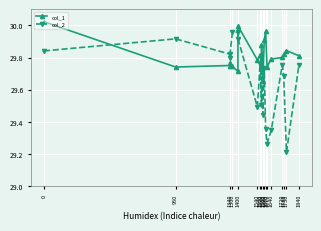

True or false: col_1 and col_2 cross at least once.

True